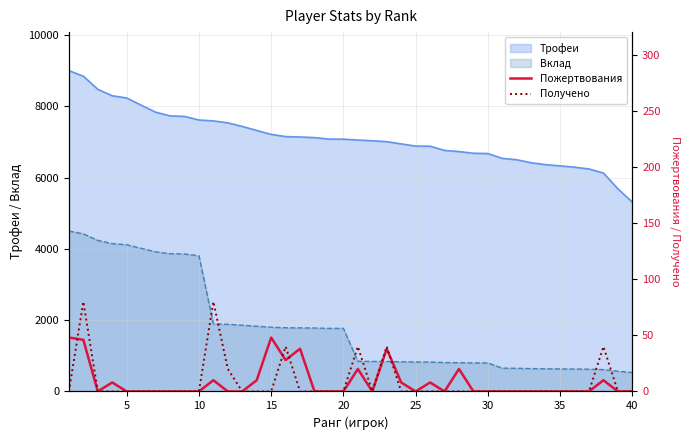

True or false: Получено and Пожертвования intersect in this chart.

True